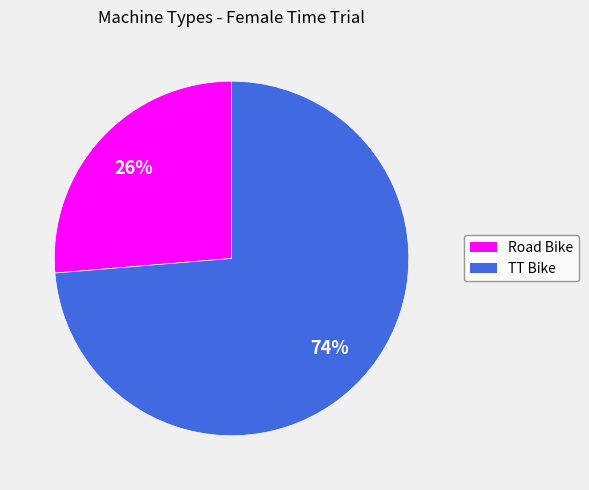

Which category accounts for the majority?

TT Bike